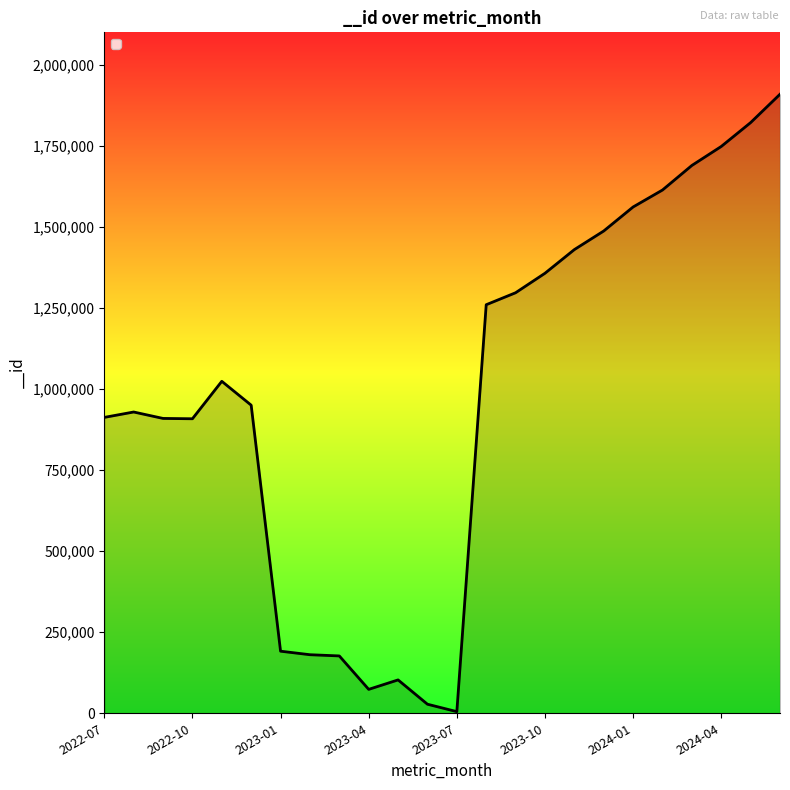

What is the difference between the maximum and minimum values?

1904657